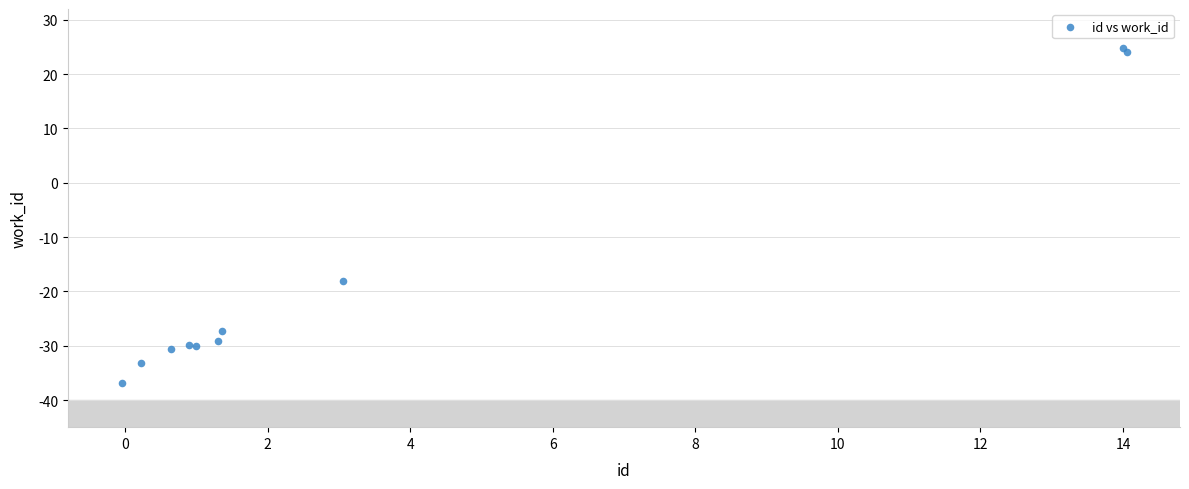

What Y value in the scatter plot is closest to -6?

-18.0